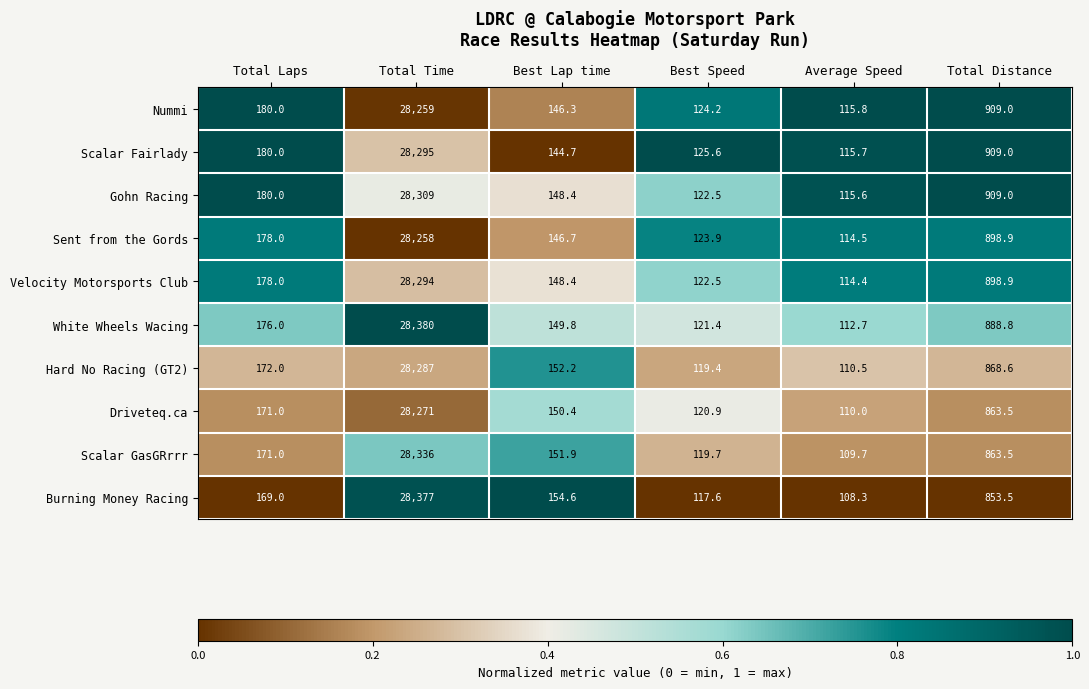

The value of Hard No Racing (GT2) at Average Speed is 110.5. True or false?

True